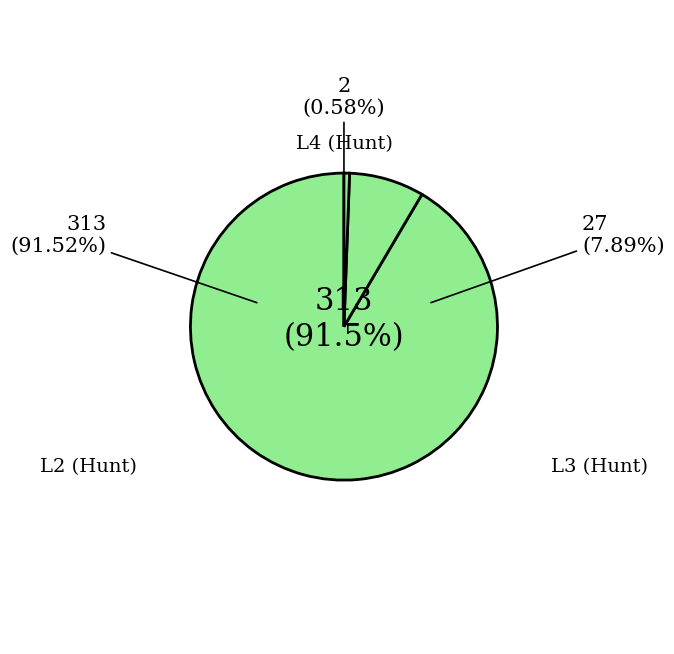

Between L3 (Hunt) and L2 (Hunt), which is larger?

L2 (Hunt)